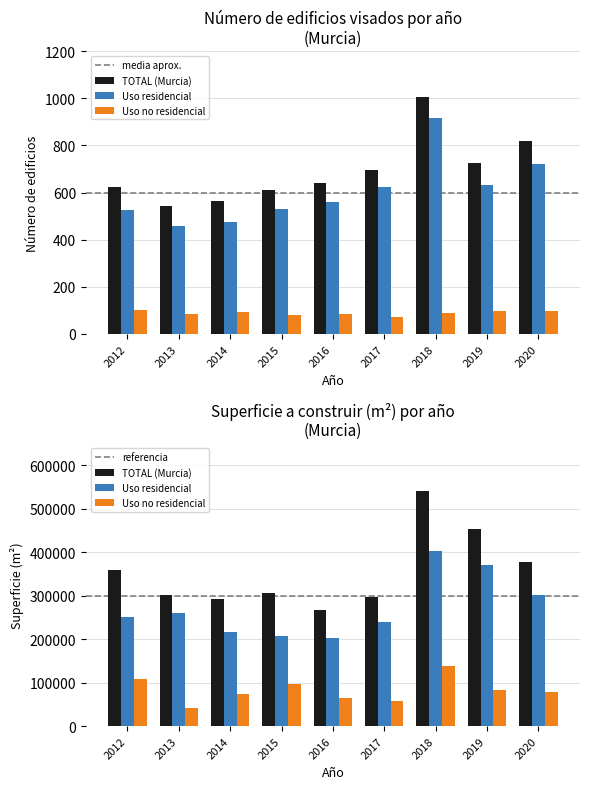

Does the chart contain any negative values?

No